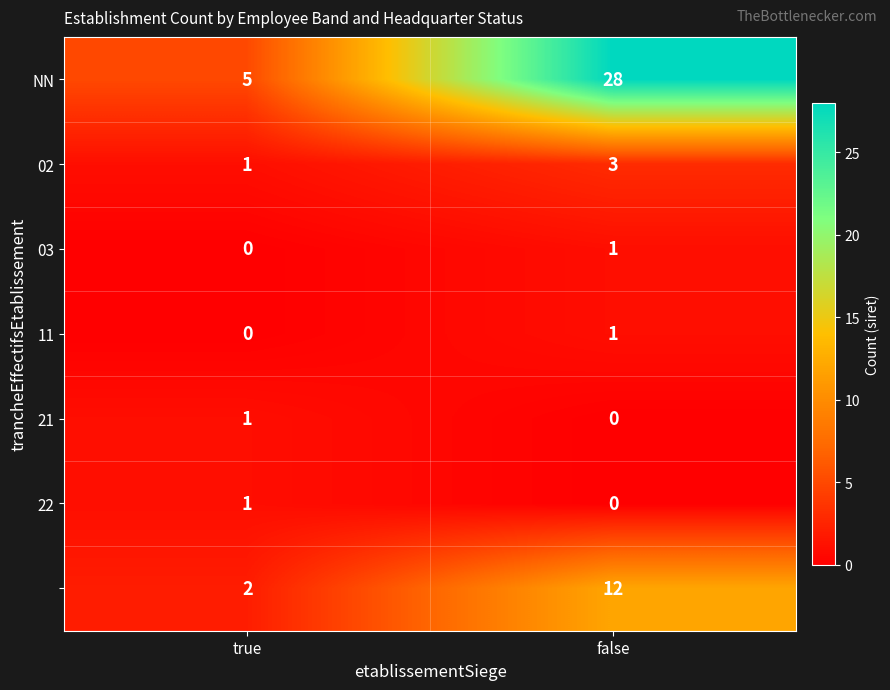

What is the maximum value shown in the chart?

28